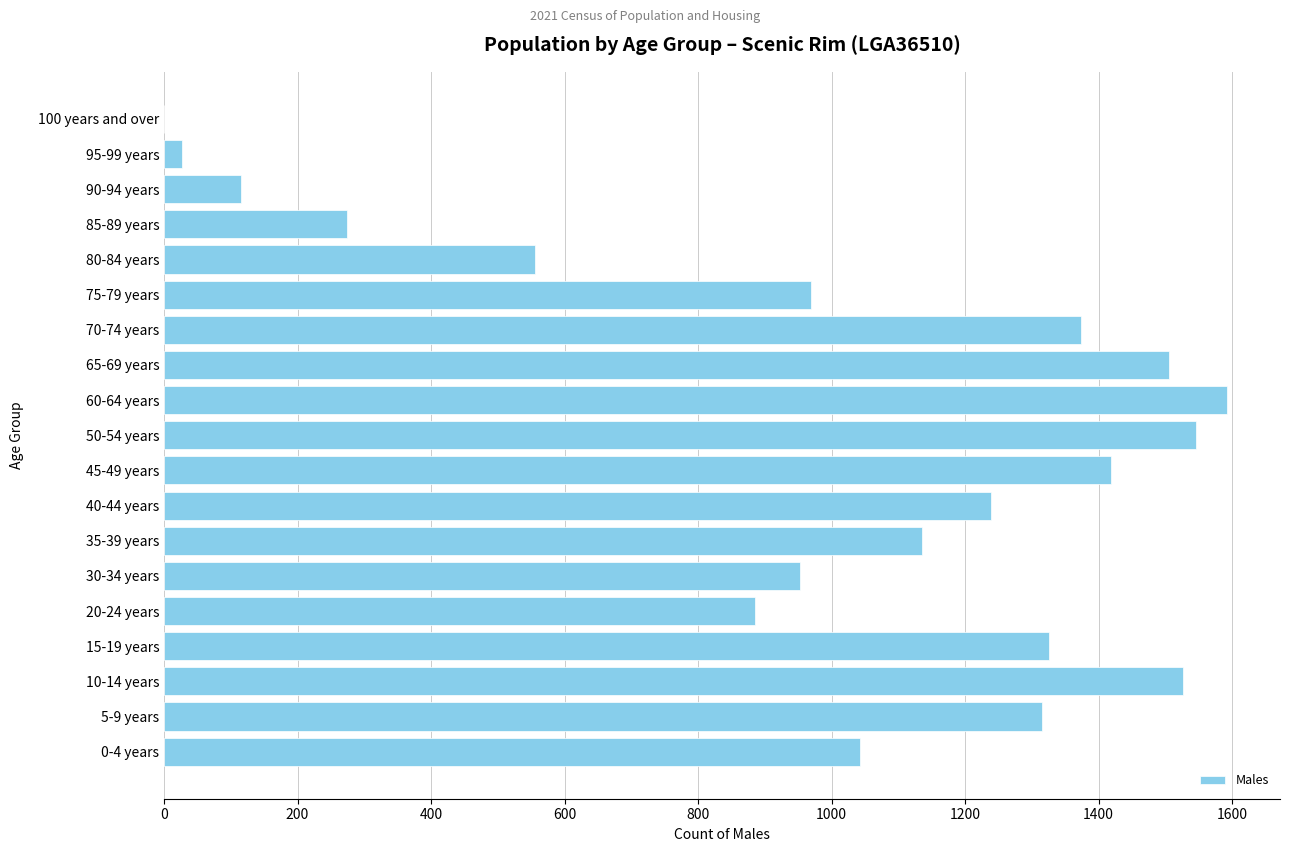

Are the bars grouped side by side (vs. stacked)?

No